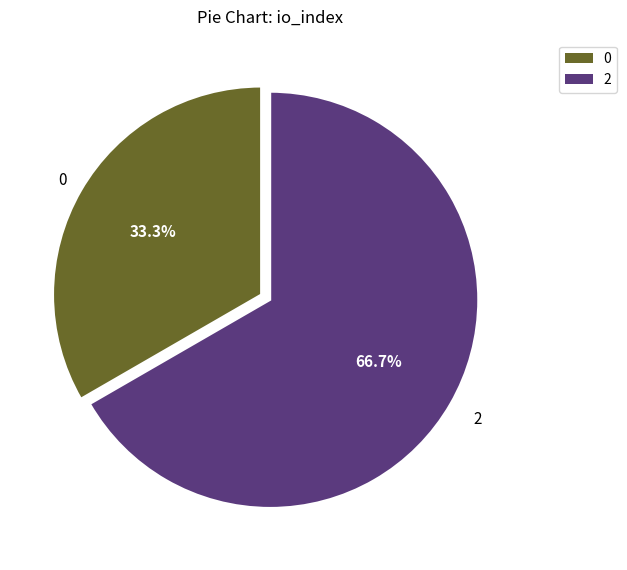

Does 0 account for over 50% of the chart?

No